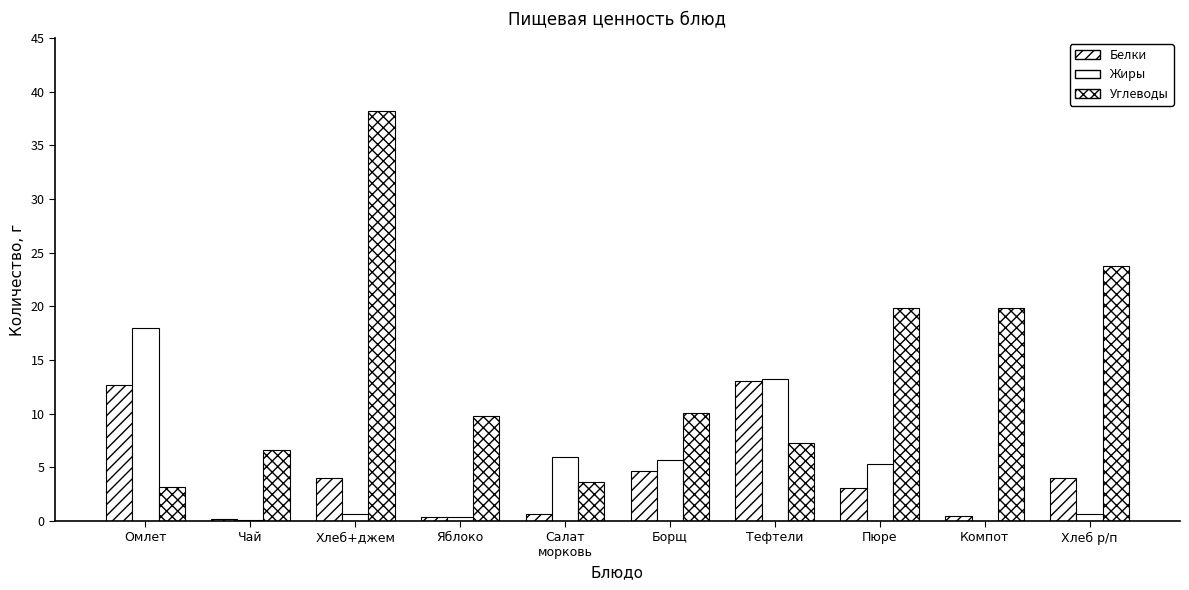

Which series changed the most between Хлеб+джем and Тефтели?

Углеводы